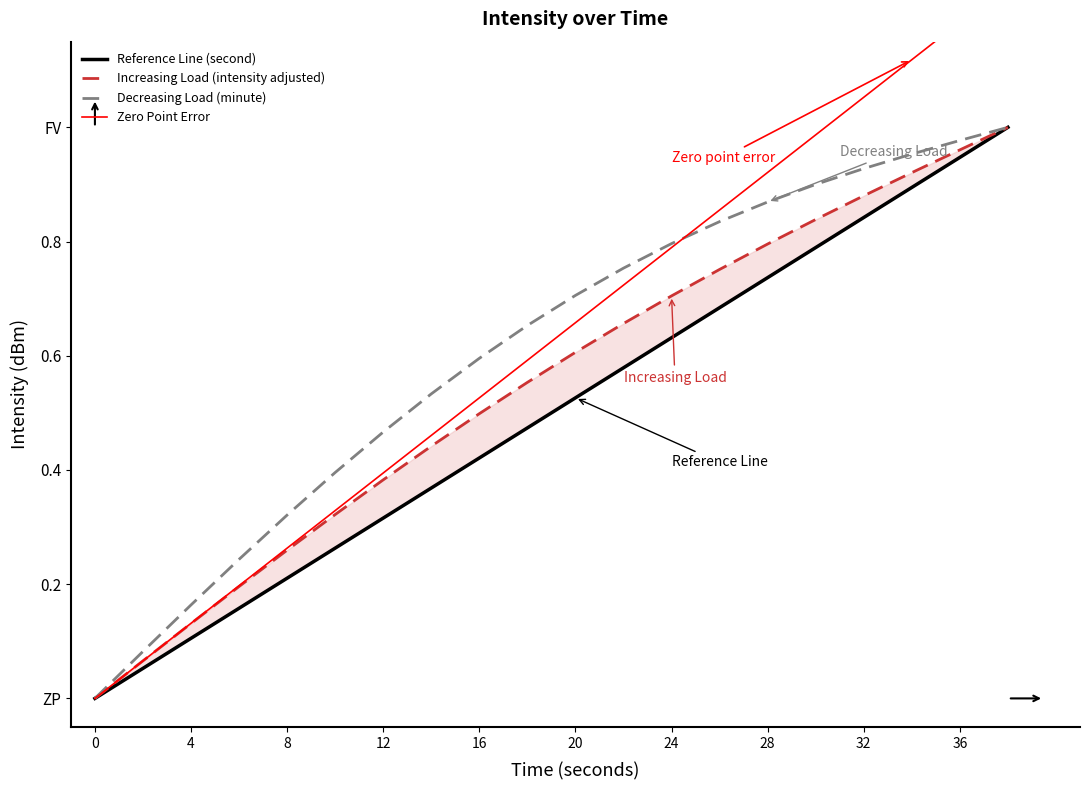

Does the chart have visible grid lines?

No